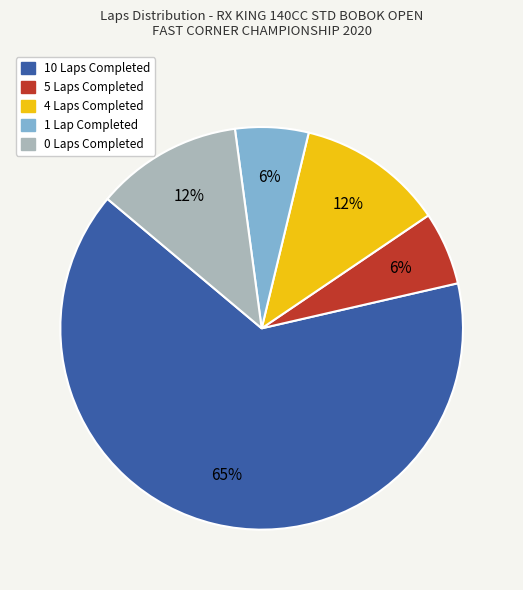

To the nearest percent, what is the difference between the 1 Lap and 5 Laps slice percentages?

0%